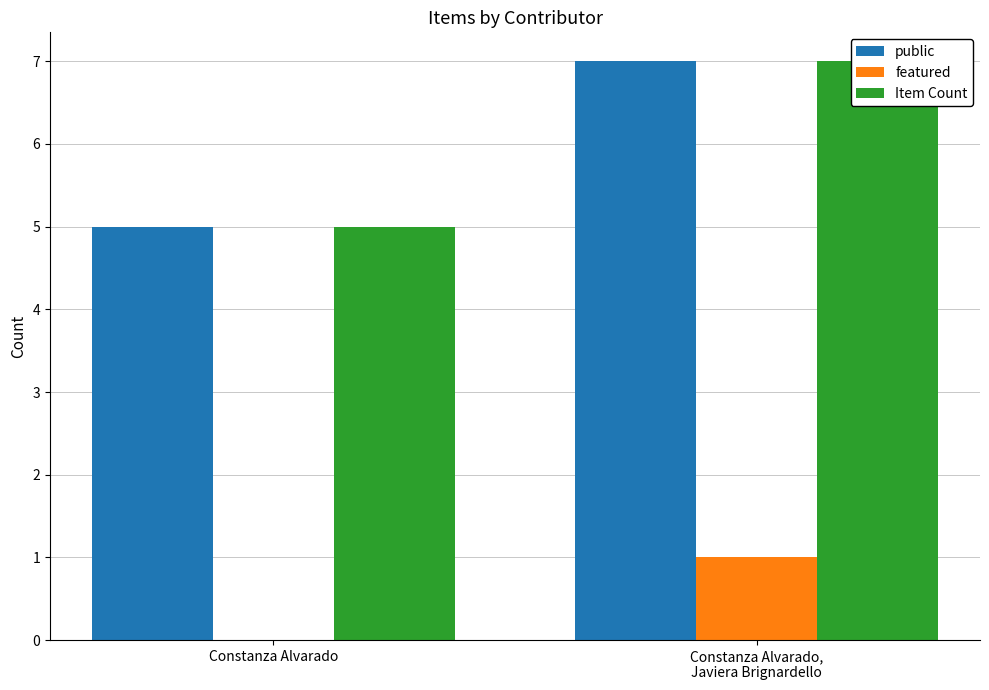

Which series changed the most between Constanza Alvarado and Constanza Alvarado,
Javiera Brignardello?

public